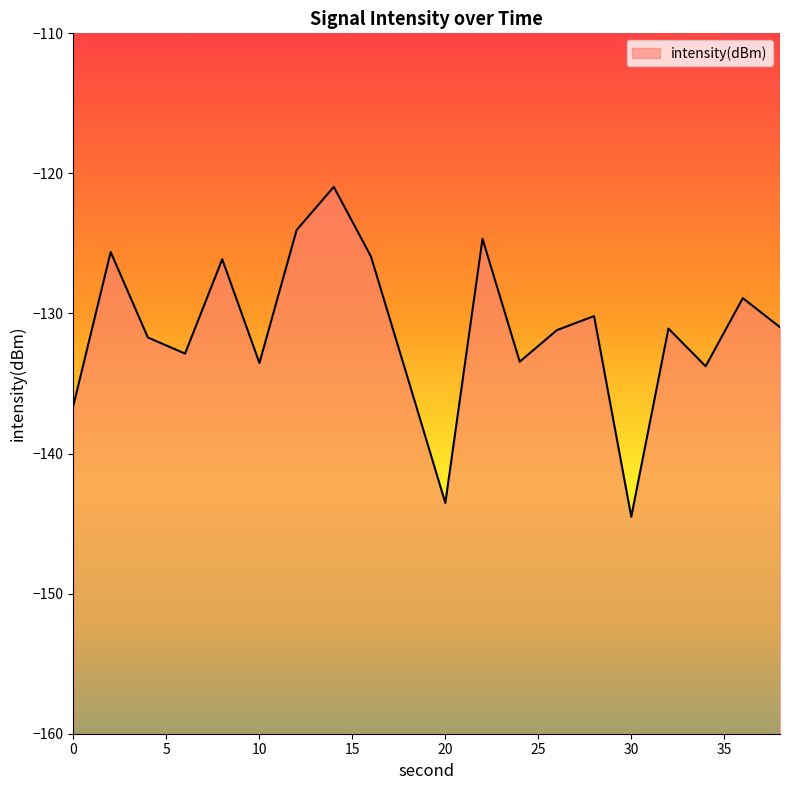

Where is the data nearest to the value -132?

4